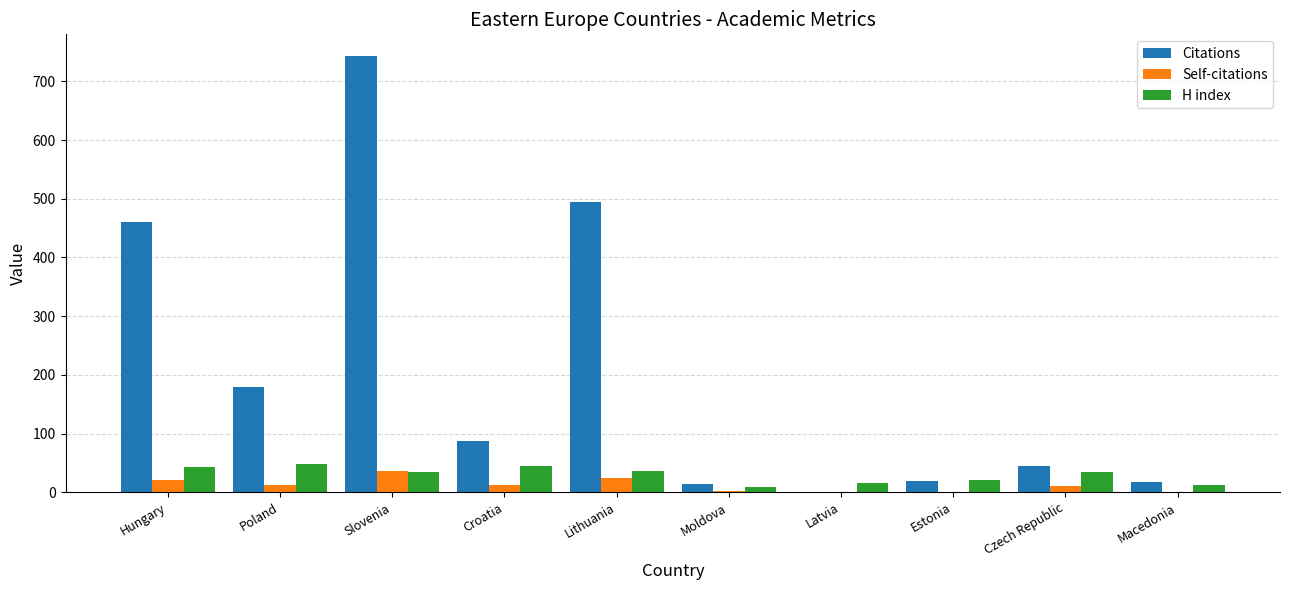

What is the sum of the H index values at Croatia and Hungary?

88